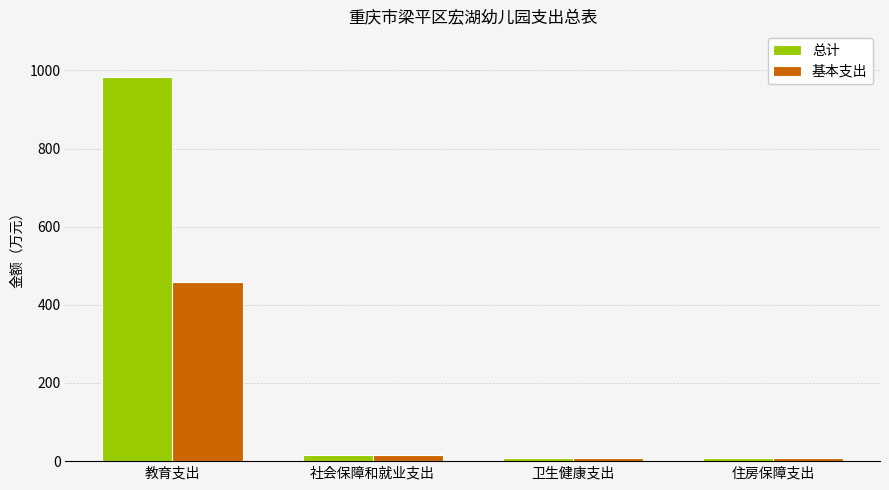

What is the label of the 3rd bar from the left?

卫生健康支出